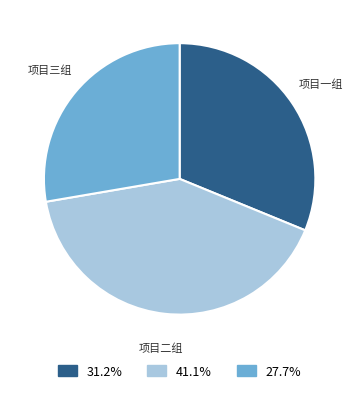

Which category has the smallest portion of the pie?

项目三组